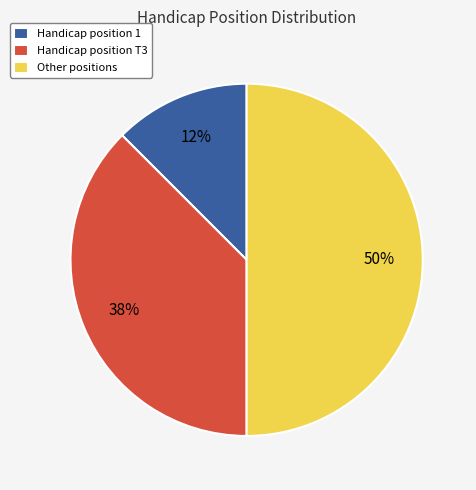

Is Handicap position 1 the majority of the pie?

No